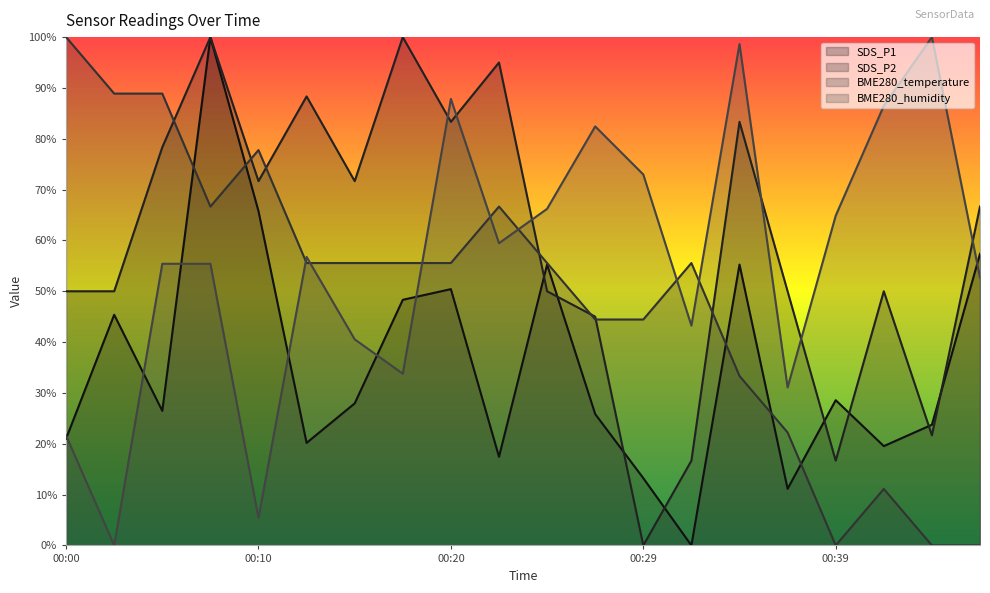

What is the sum of all BME280_temperature values?

977.8